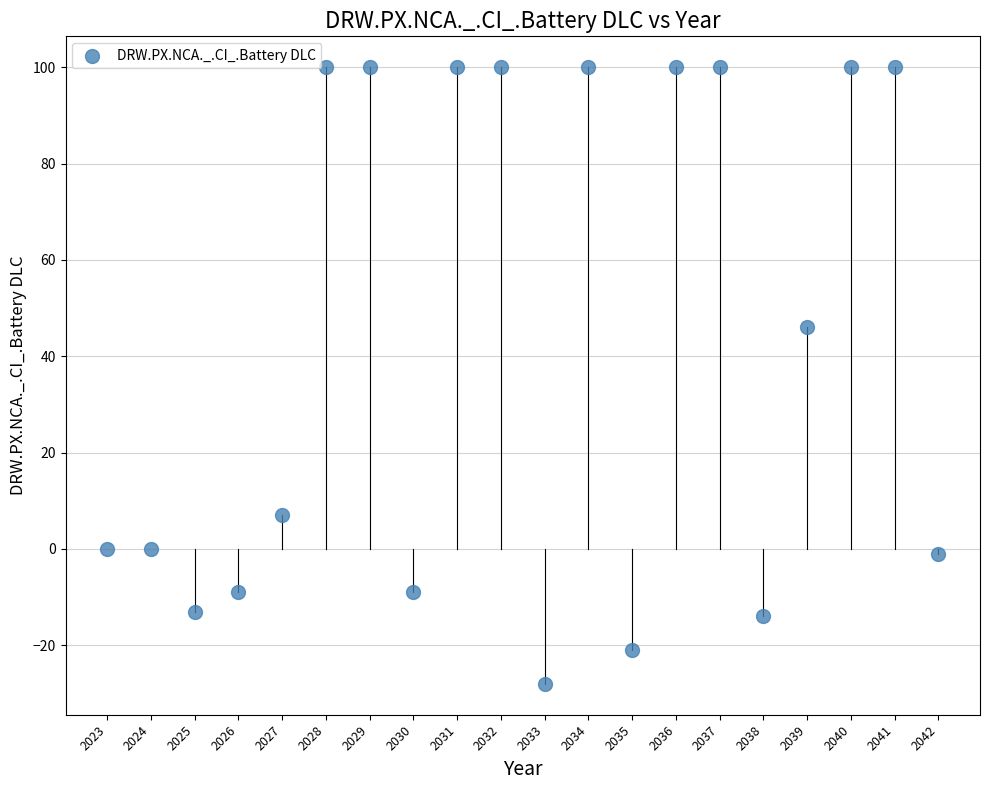

What Y value in the scatter plot is closest to 36?

46